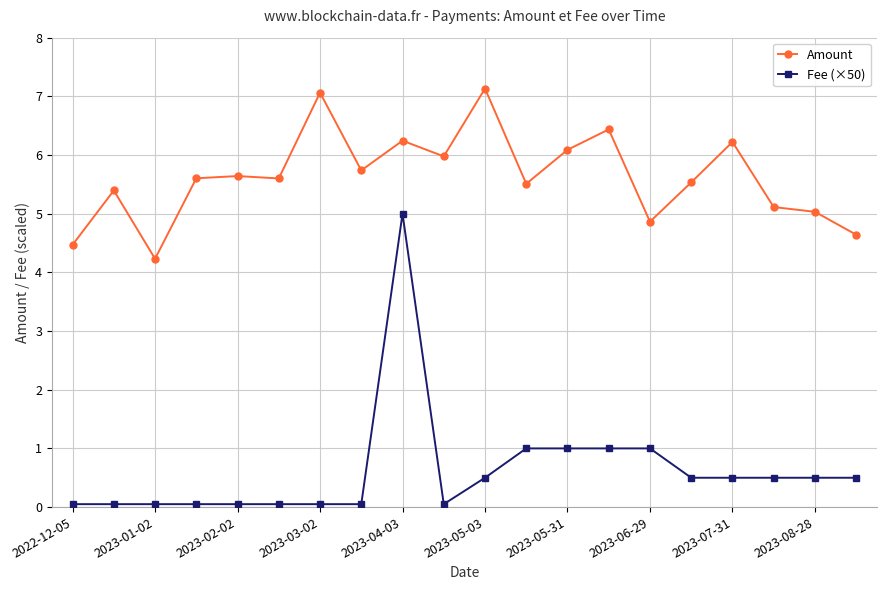

Rank the series by their average value, from highest to lowest.

Amount, Fee (×50)